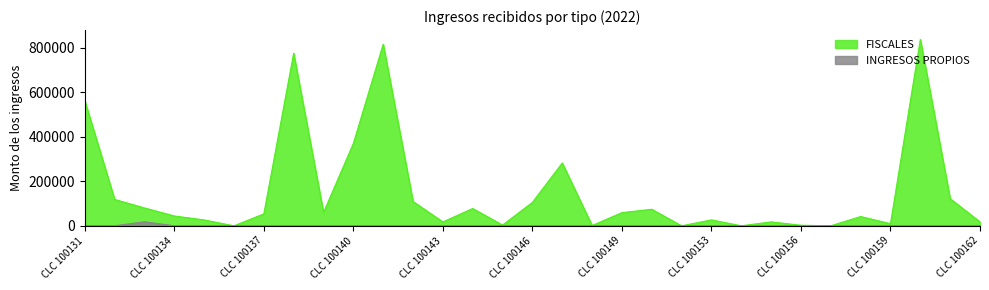

Is the value of FISCALES at CLC 100148 greater than the value of INGRESOS PROPIOS at CLC 100135?

Yes